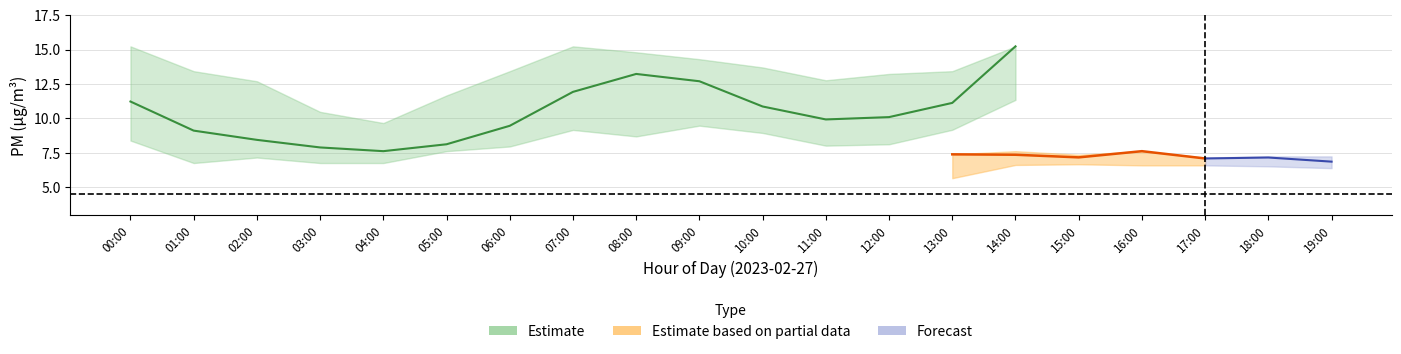

True or false: P2_upper has more than 2 points higher than both neighbors.

True